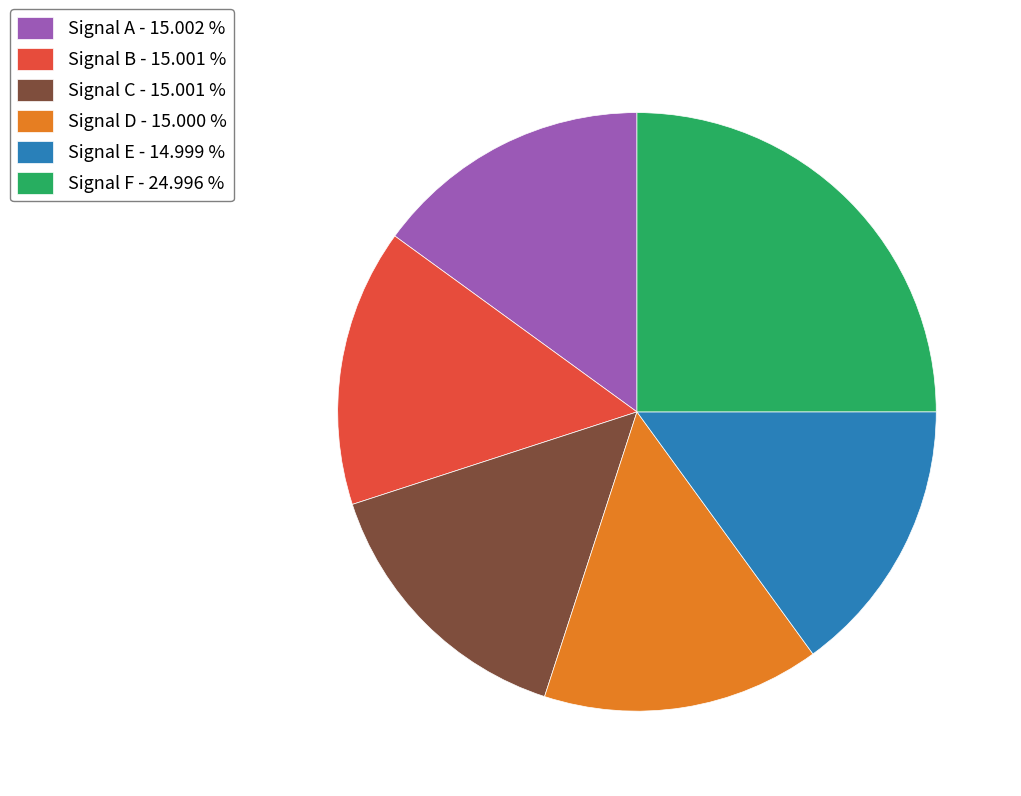

Which category has the biggest portion of the pie?

Signal F - 24.996 %